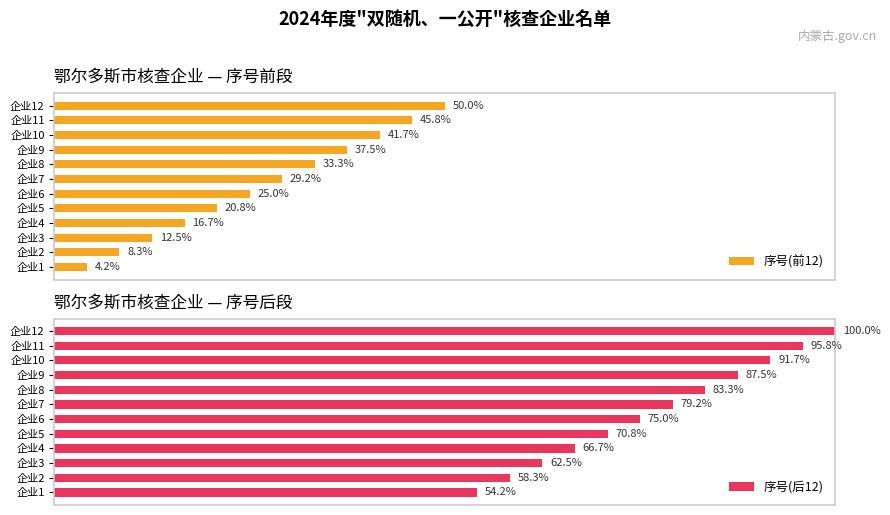

At which label is 序号(前12) closest to 27?

企业6